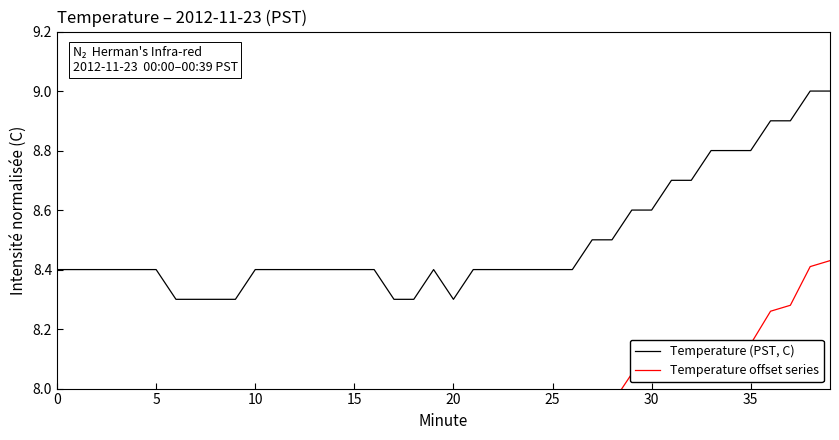

True or false: Temperature (PST, C) and Temperature offset series cross at least once.

False